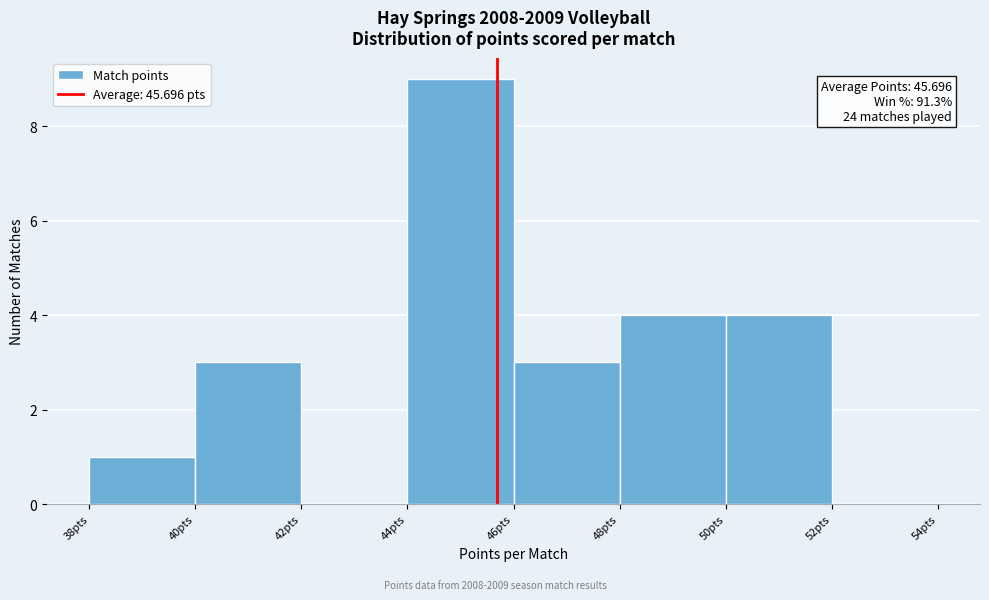

Over which range of the x-axis is the bar tallest?

44 to 46